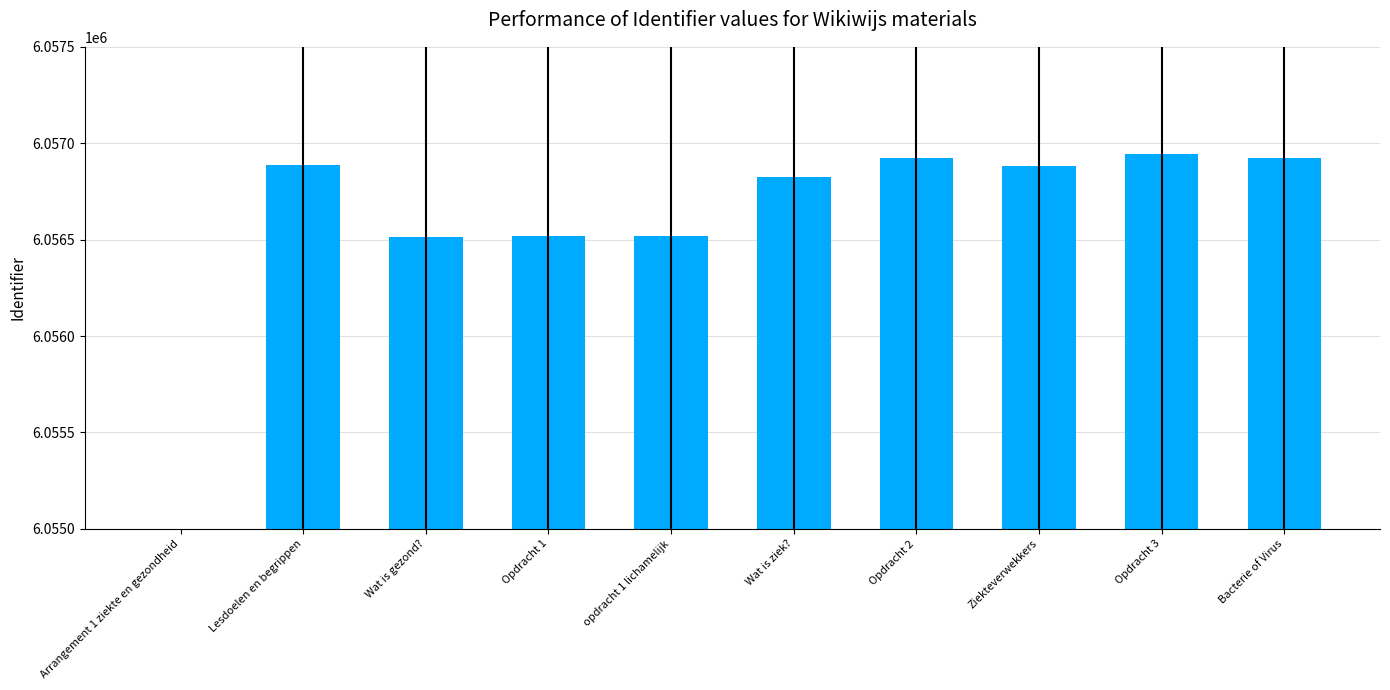

How many bars are there in total?

10